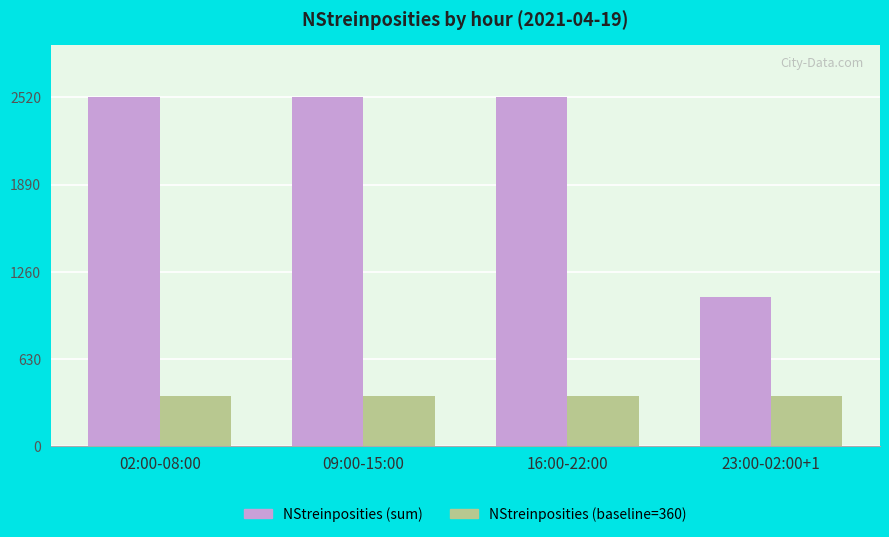

What is the difference between the highest and lowest values at 23:00-02:00+1?

721